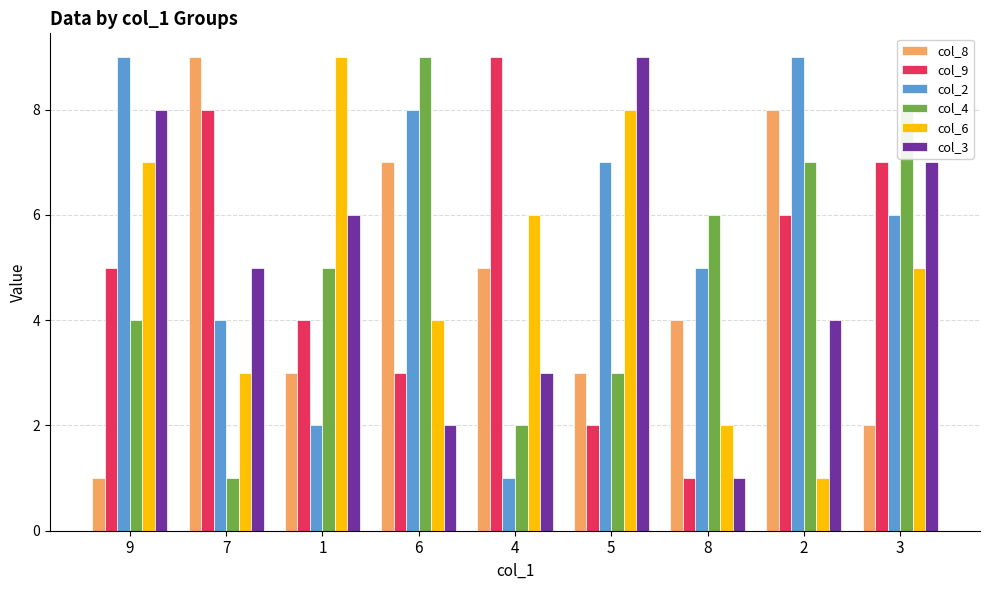

Between 1 and 2, which series saw the biggest shift?

col_6